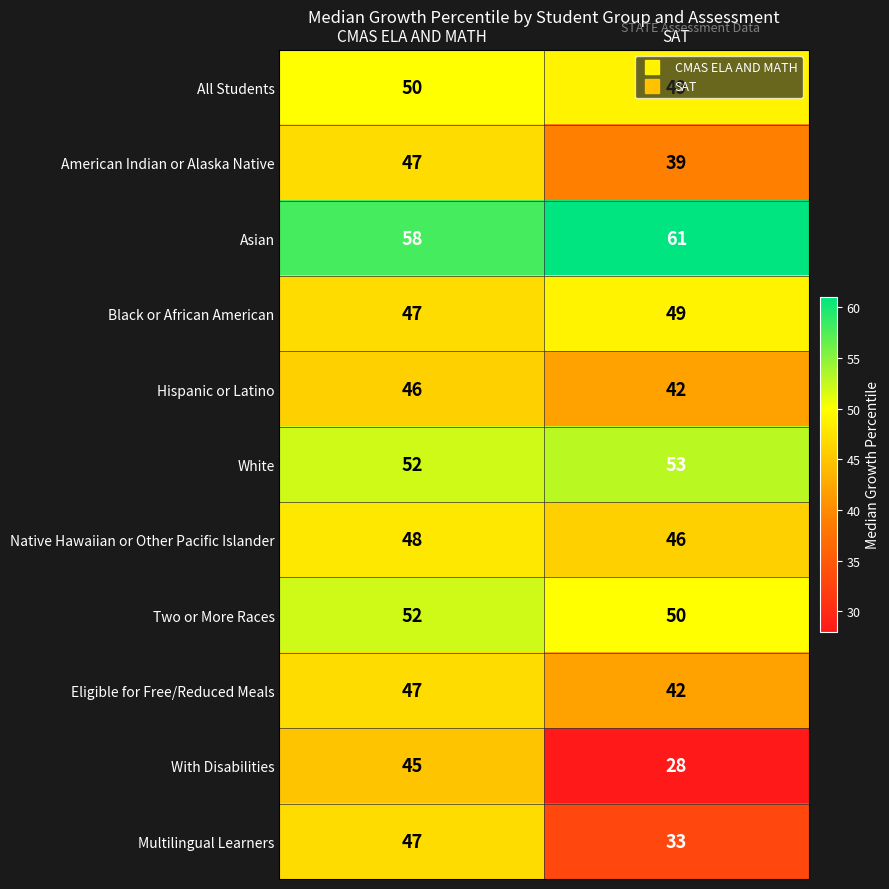

What is the spread (max minus min) of values at CMAS ELA AND MATH?

13